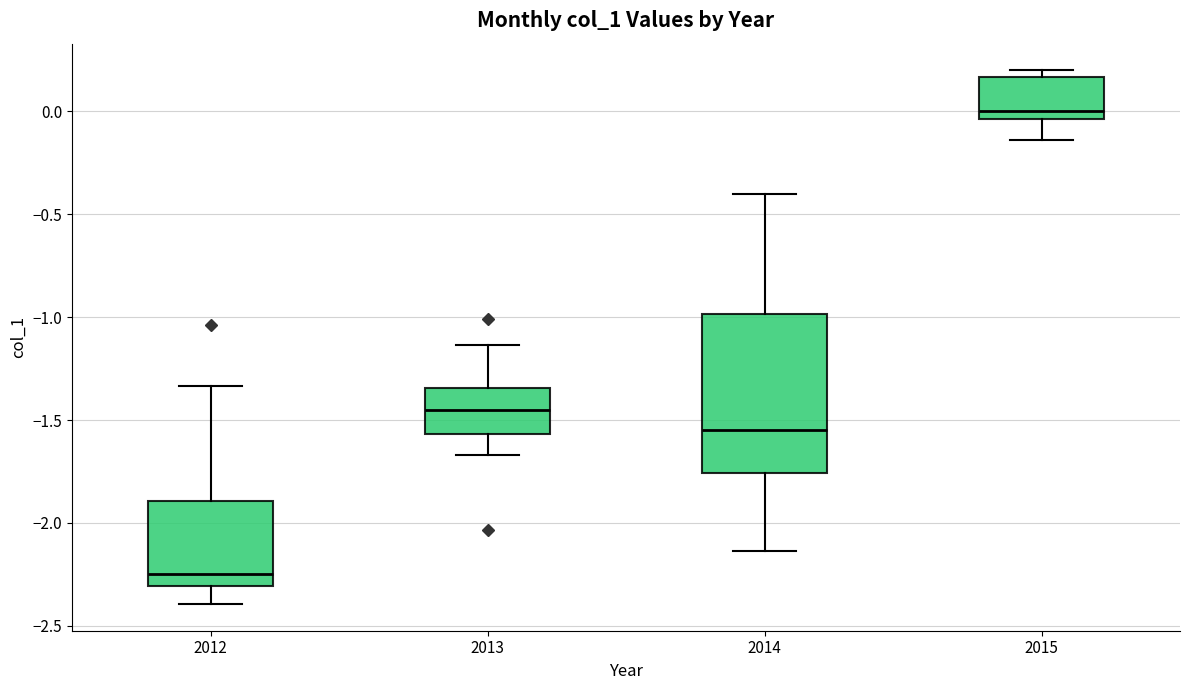

Which box is the tallest, from its lower edge to its upper edge?

2014